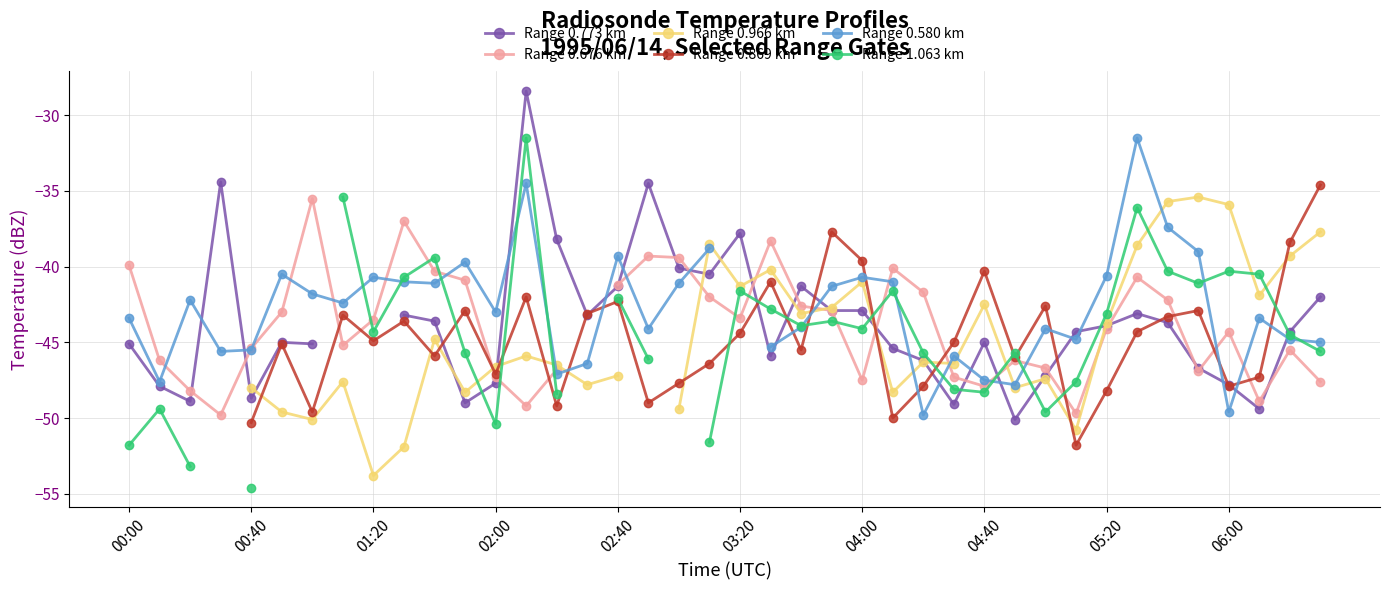

What is the total value across all series at 06:00?

-257.4